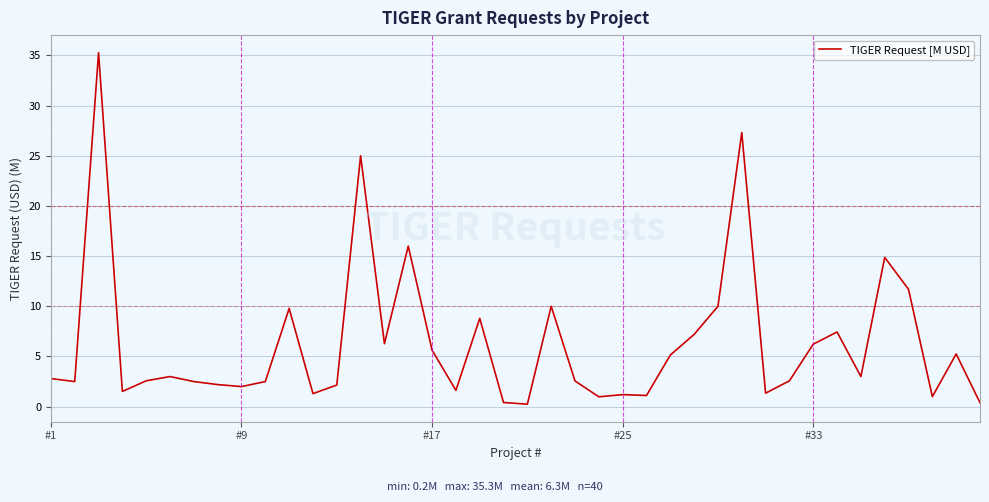

What is the maximum value shown in the chart?

35.3